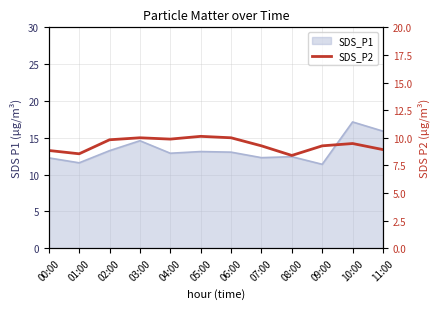

What position from the right is 03:00?

9